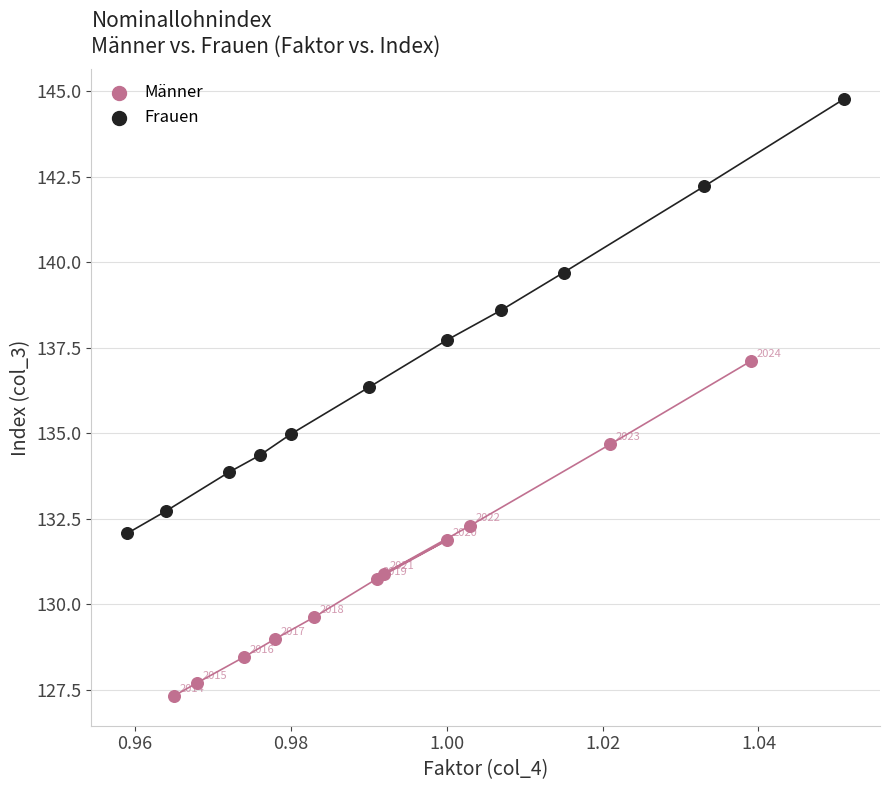

Which series contains the lowest Y value?

Männer